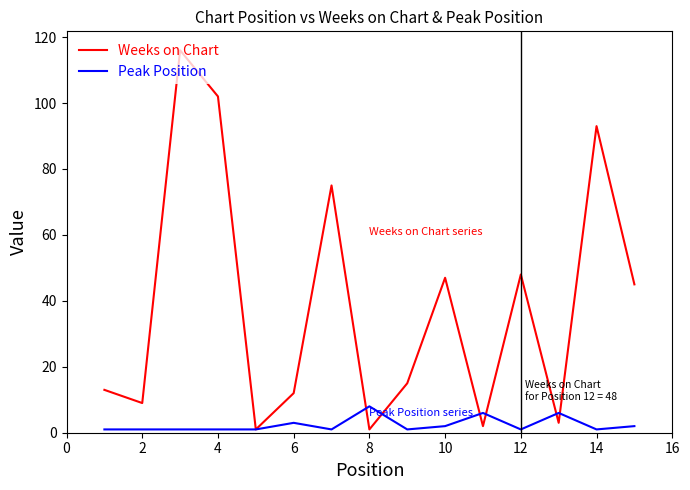

List the series in order of their overall mean, lowest first.

Peak Position, Weeks on Chart